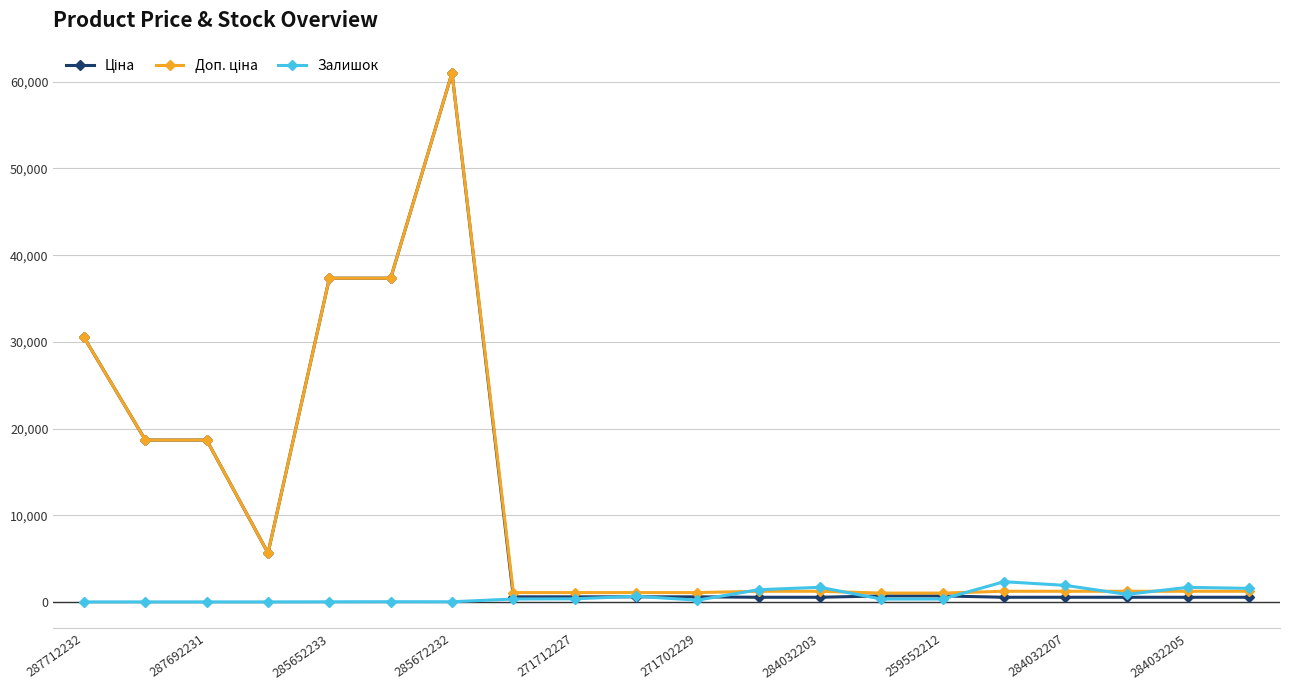

At how many categories does at least one series exceed 17473?

6